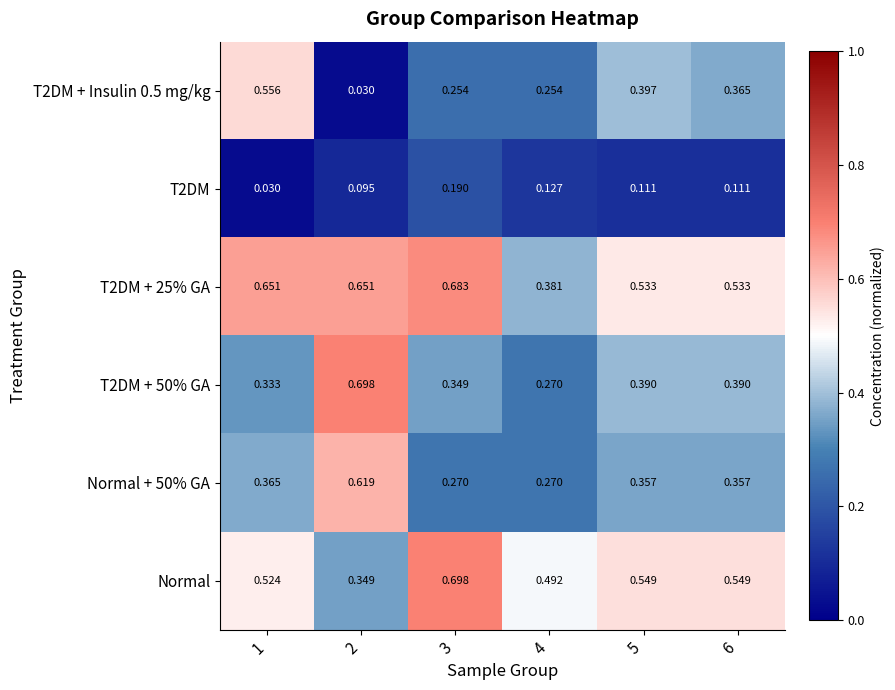

Is the value of T2DM + Insulin 0.5 mg/kg at 4 greater than the value of Normal + 50% GA at 5?

No